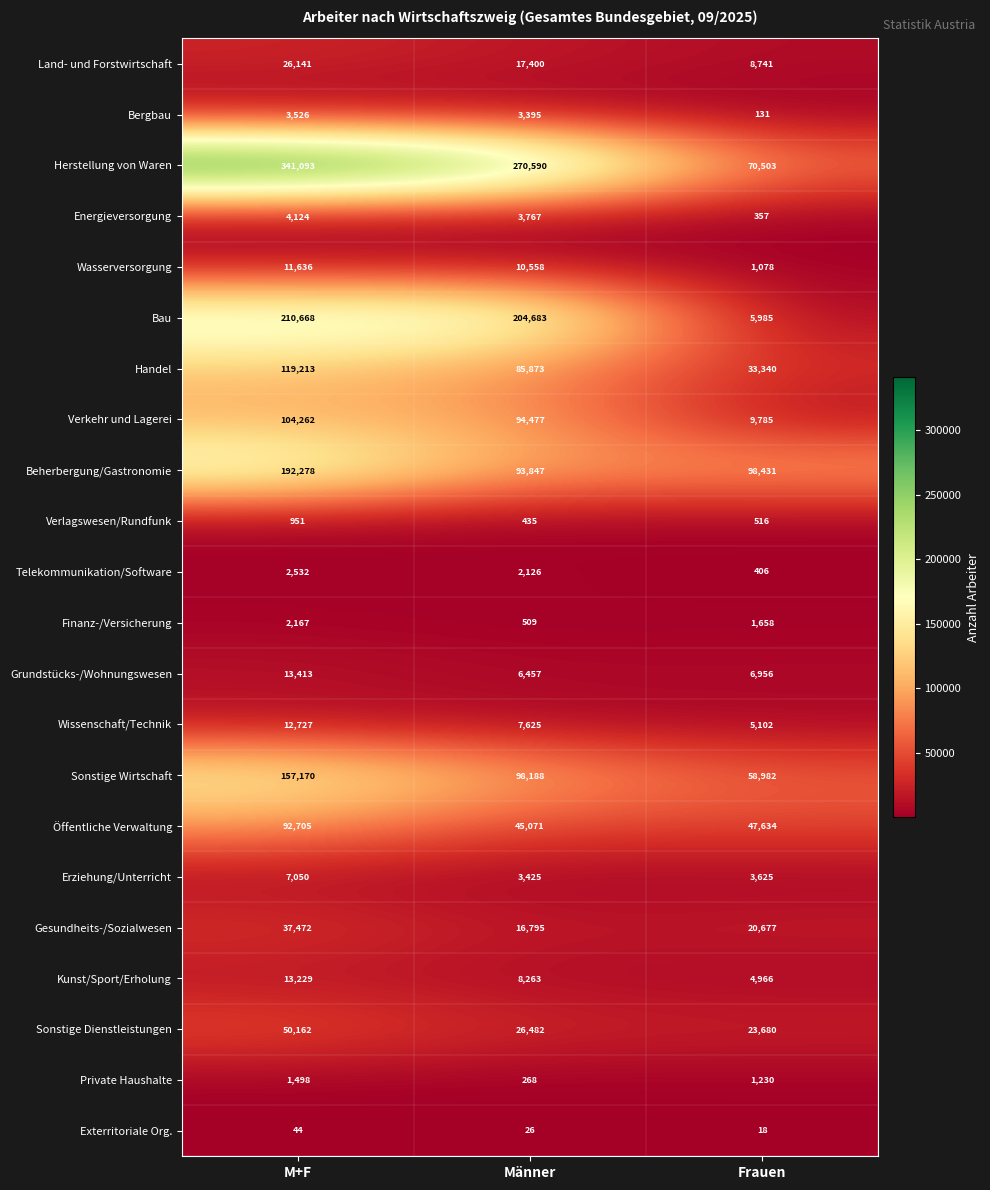

Which label corresponds to the largest value in the chart?

M+F